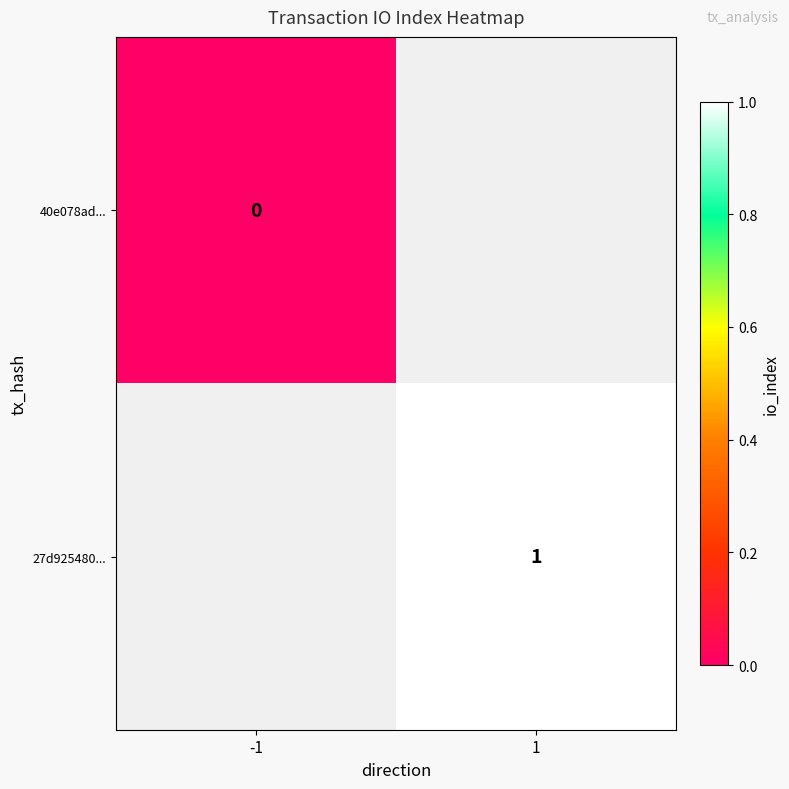

The value of 27d925480... at 1 is 2. True or false?

False